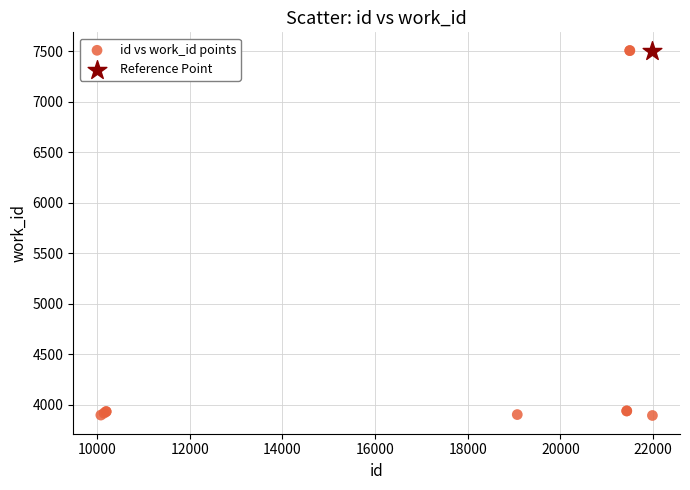

What are all the series names shown in the legend?

id vs work_id points, Reference Point